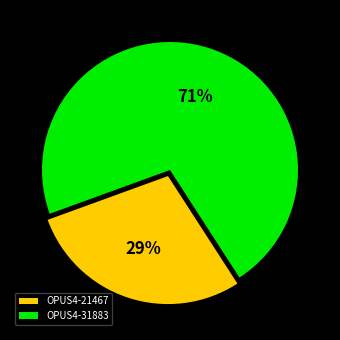

The OPUS4-31883 slice represents 78% of the pie. True or false?

False